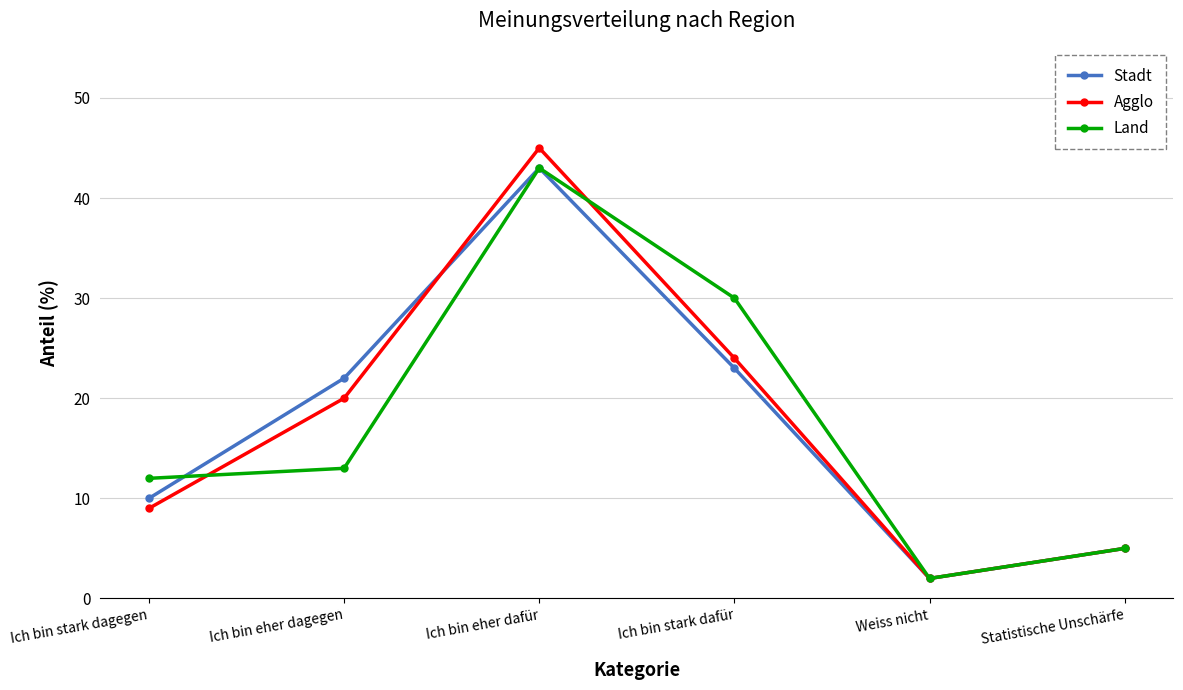

How many data points does each series have?

6